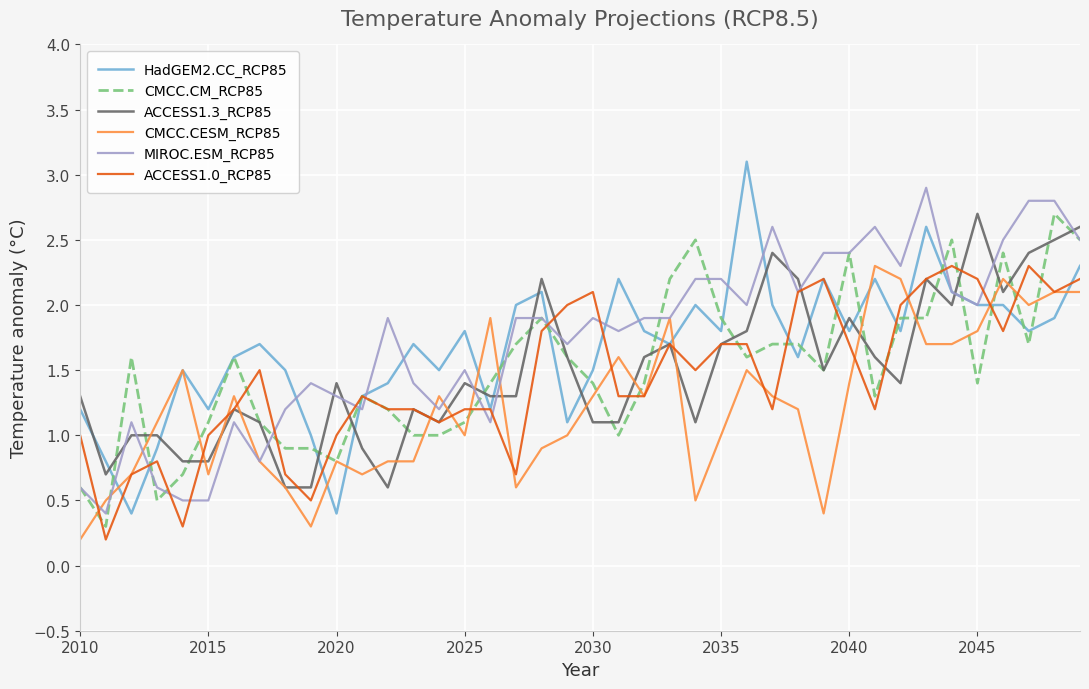

Which series has the largest range (max minus min)?

HadGEM2.CC_RCP85